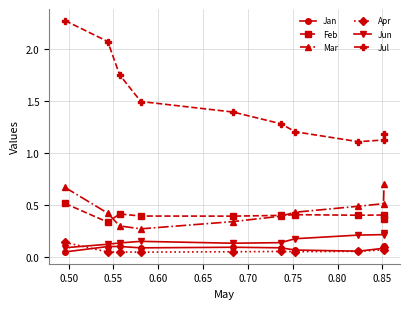

Which series has the largest total across all categories?

Jul